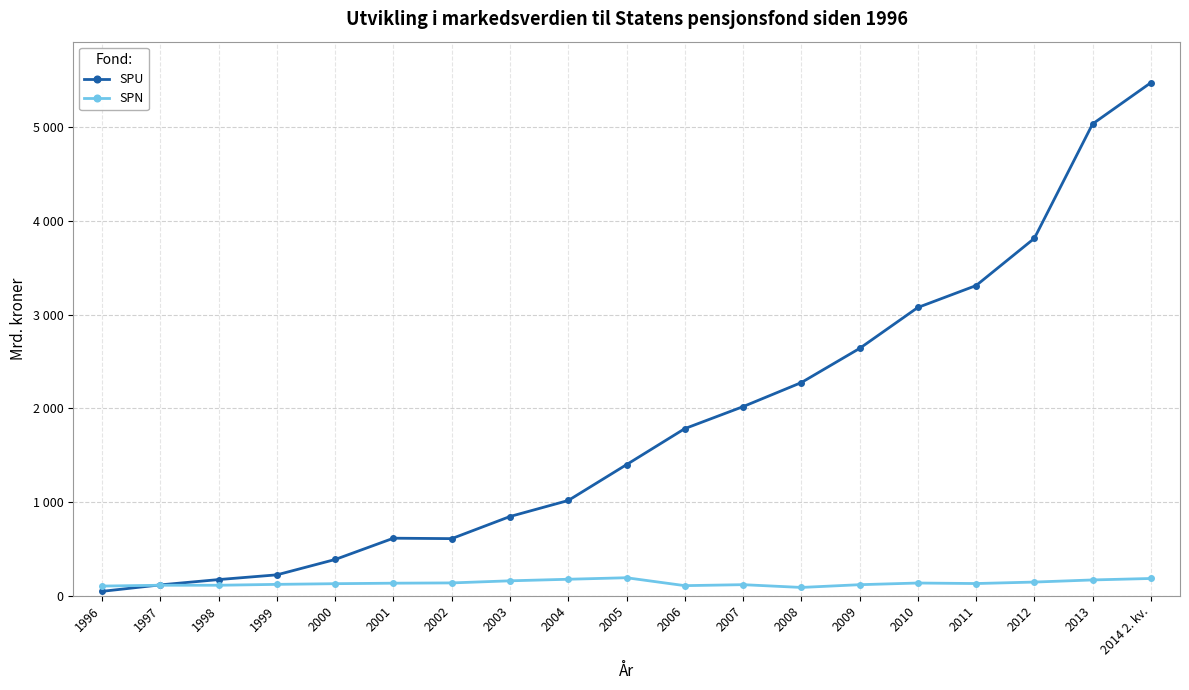

At which label is SPU closest to 2762?

2009